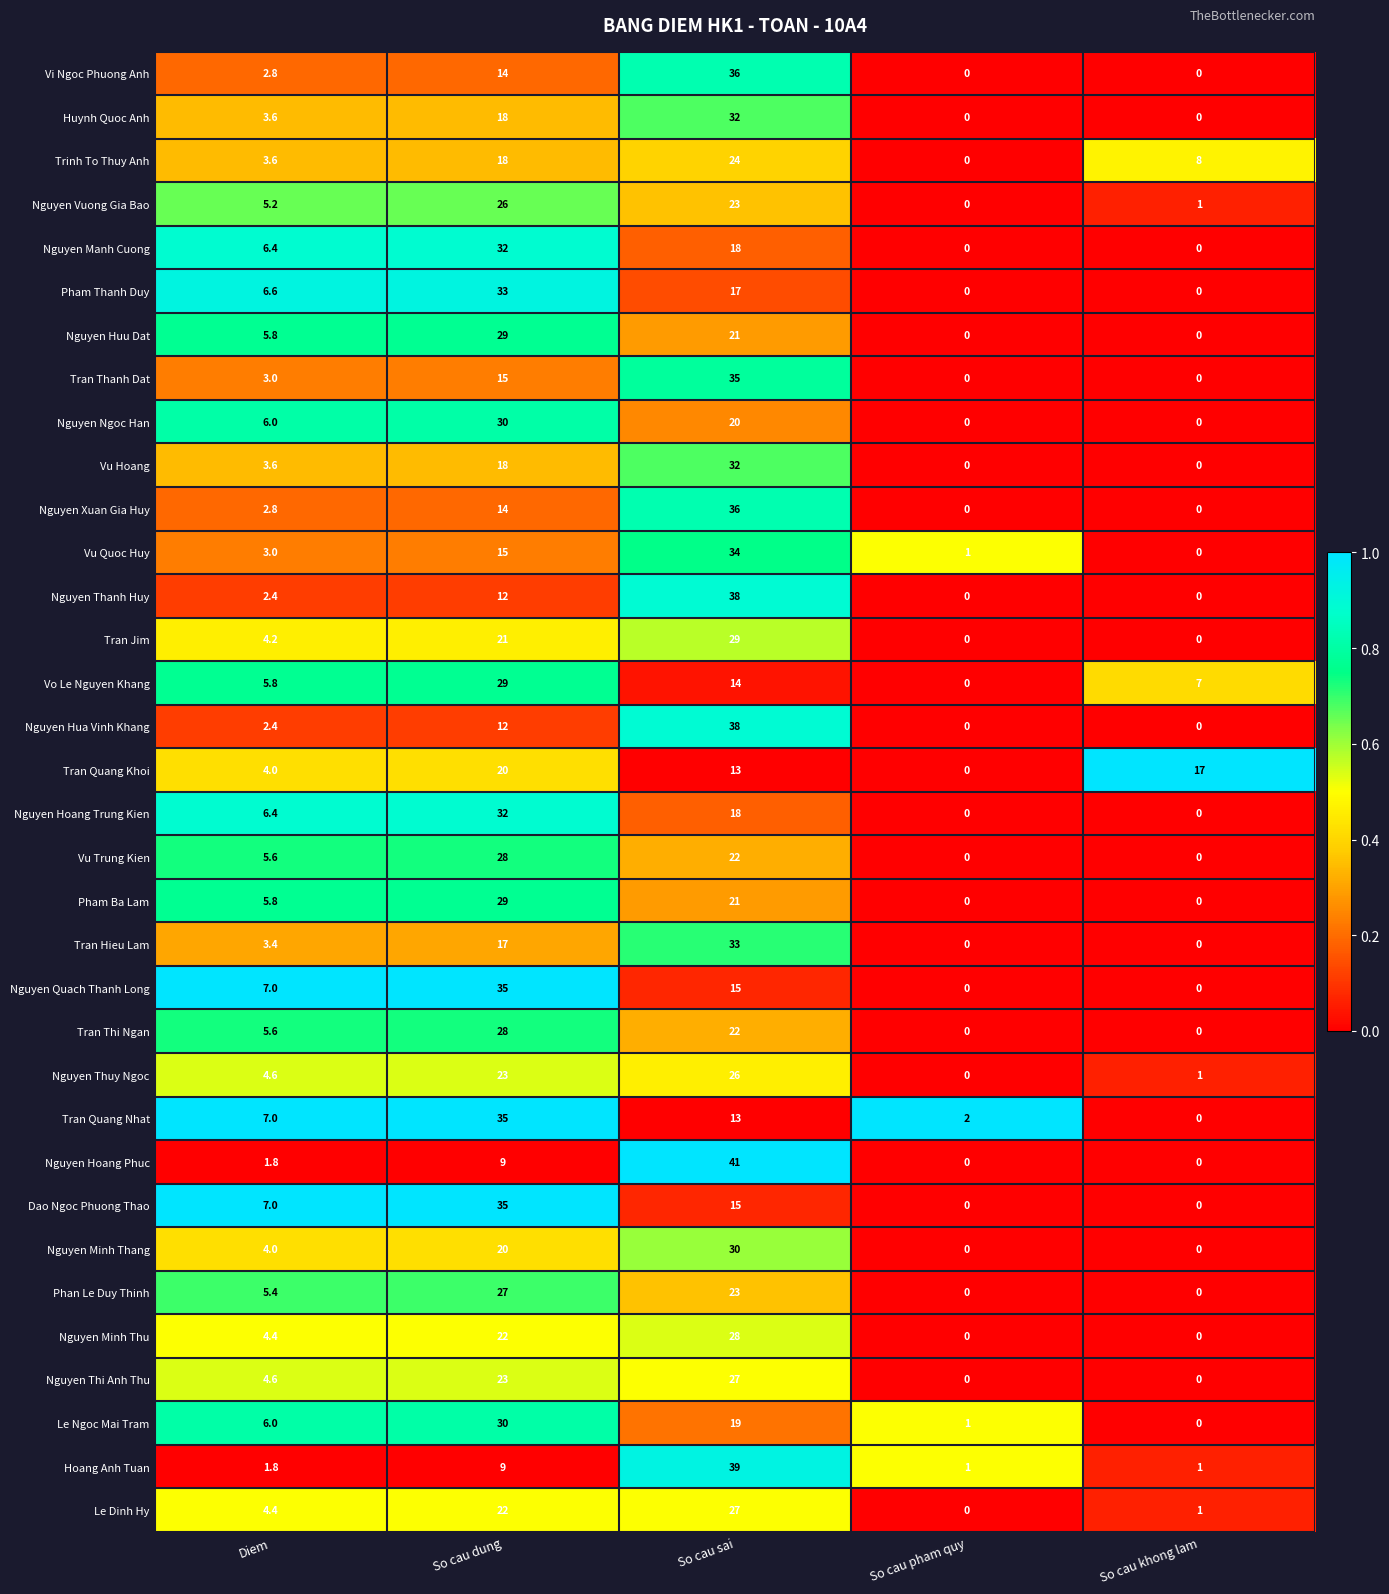

What is the difference between the maximum and minimum values in the Tran Thanh Dat series?

35.0